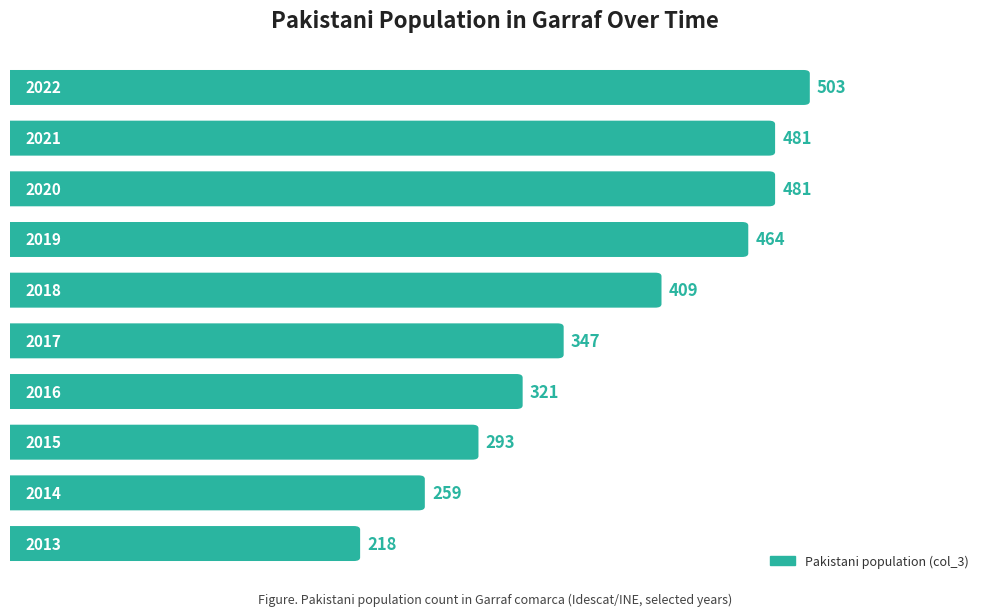

The value at 2003 is 17. True or false?

False